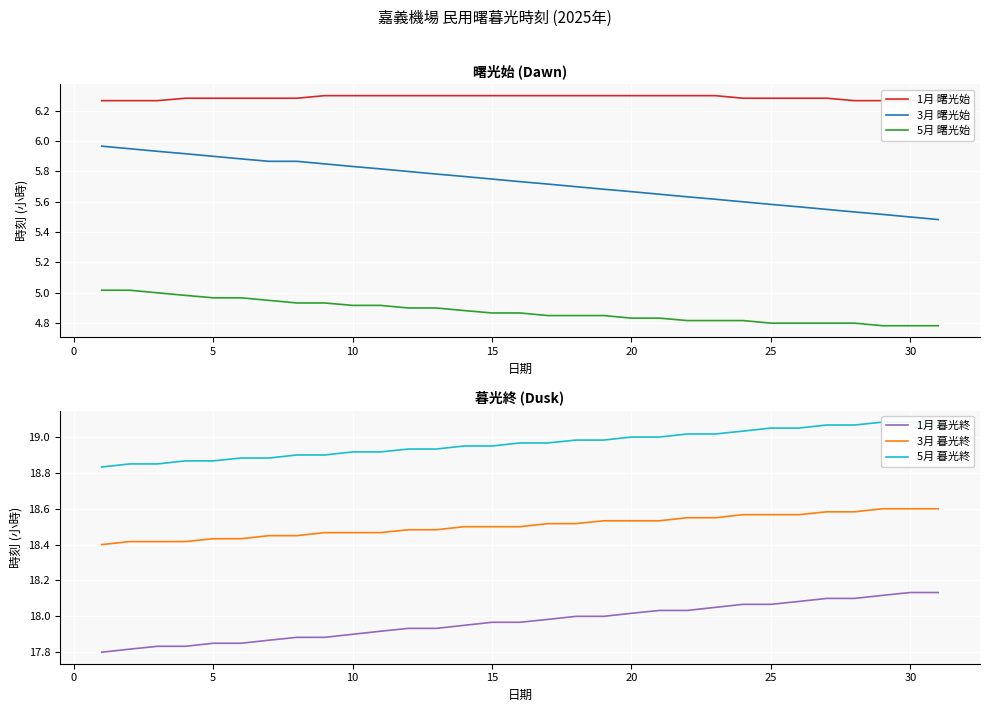

True or false: 3月 暮光終 and 1月 暮光終 cross at least once.

False